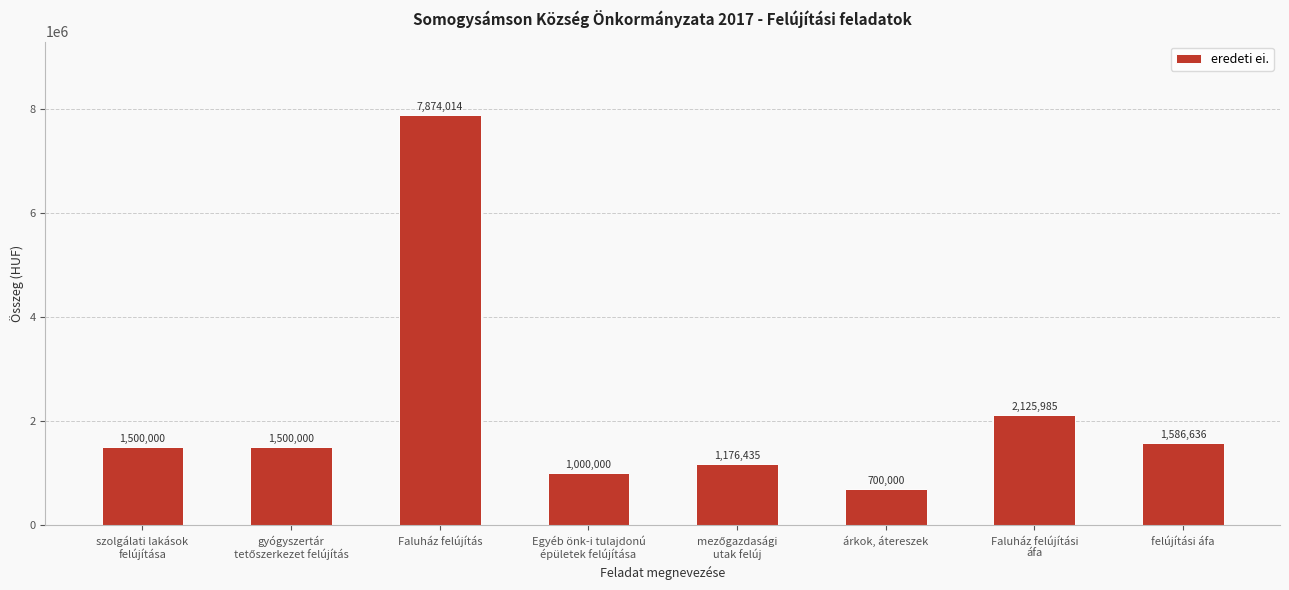

What is the value of the 1st bar from the left?

1500000